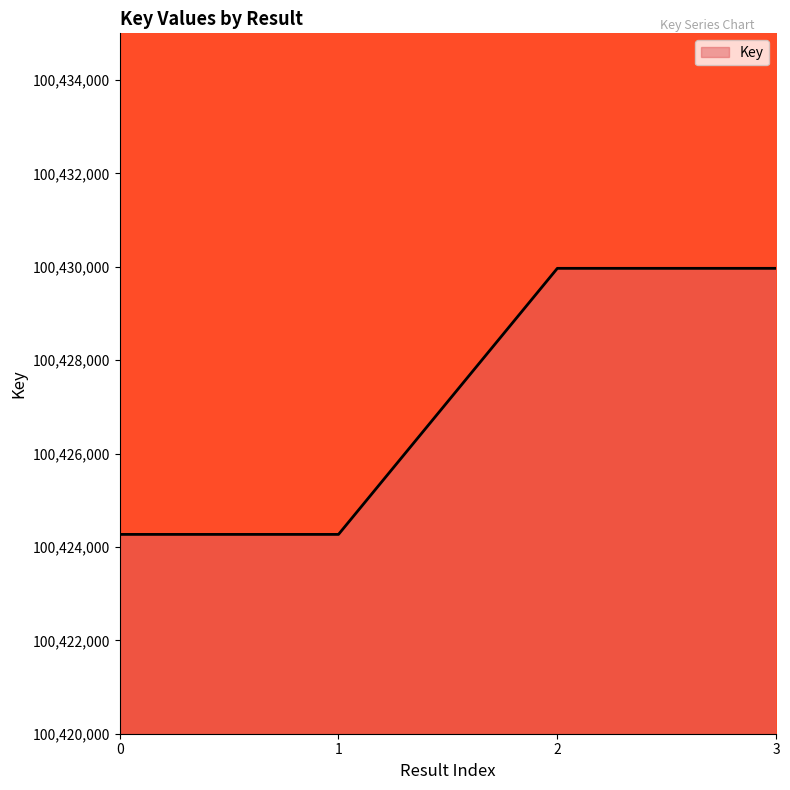

What is the sum of all values?

401708472